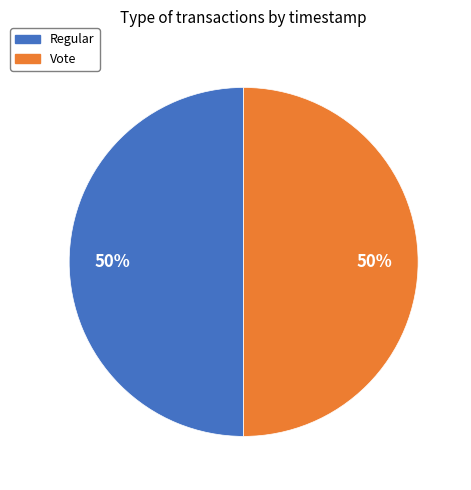

Approximately how many times larger is the value at Regular compared to Vote?

1.0